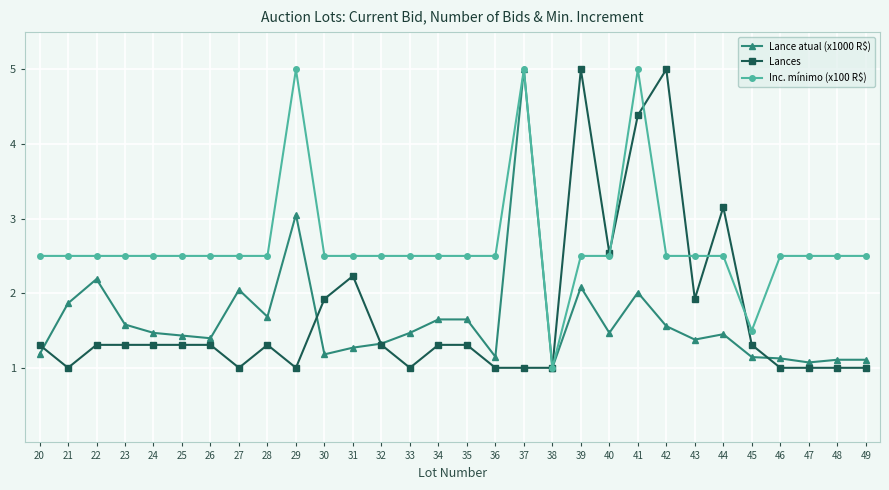

What is the total value across all series at 41?

11.4